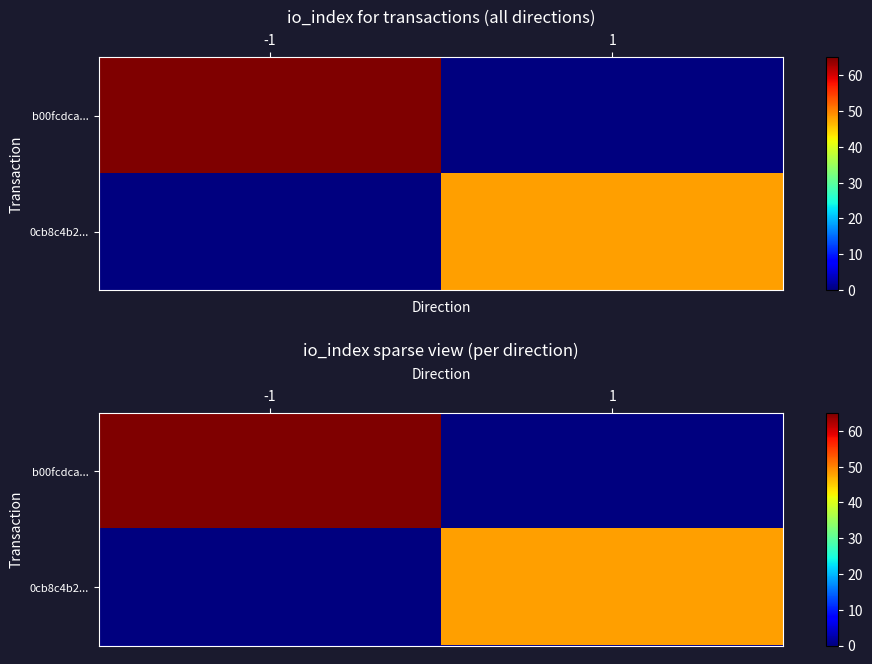

Rank the series by their maximum value, from highest to lowest.

b00fcdca..., 0cb8c4b2...